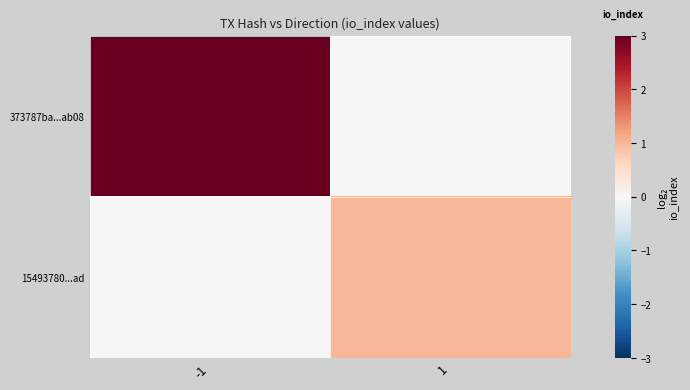

At how many categories does at least one series exceed 0?

2